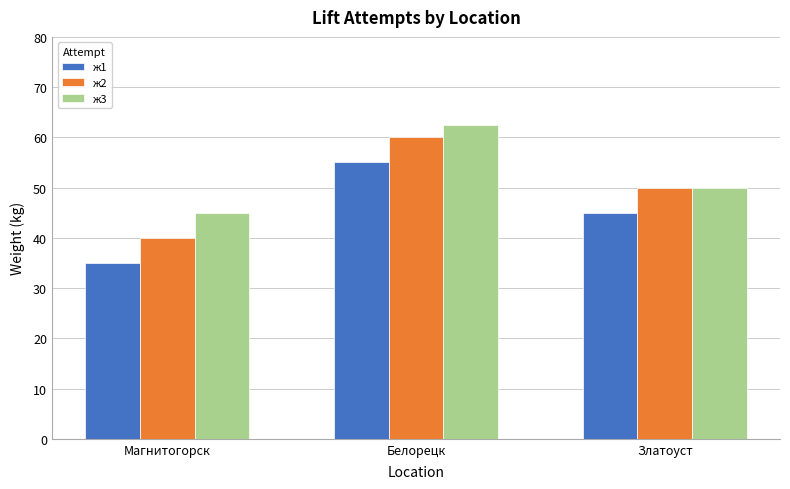

Which category has the lowest value in the ж2 series?

Магнитогорск